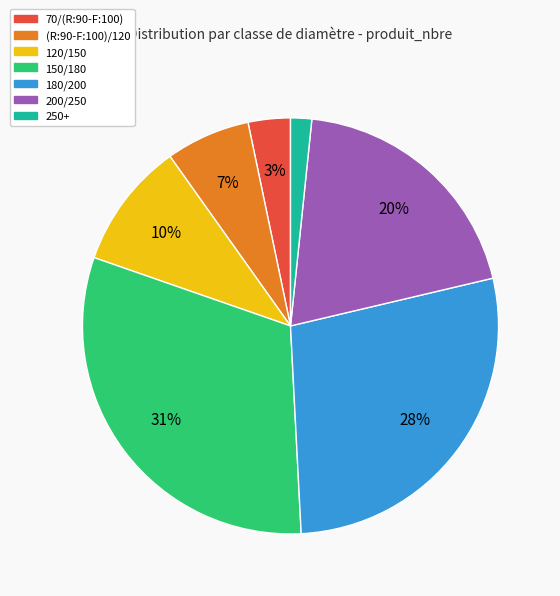

To the nearest percent, what percentage of the pie is 70/(R:90-F:100)?

3%